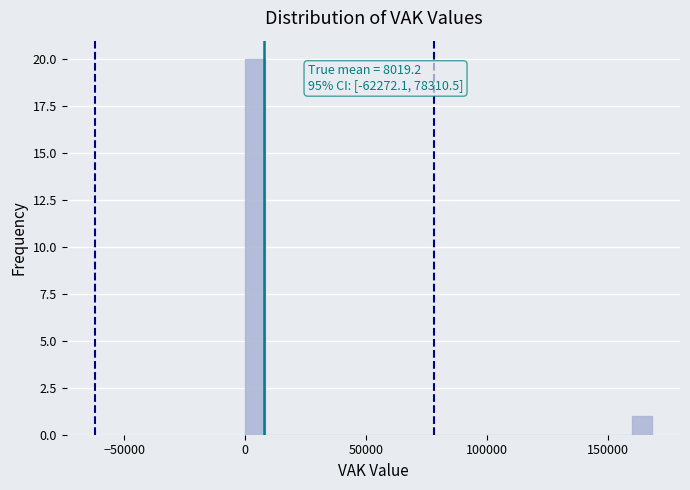

Read against the x-axis, roughly where is the centre of the tallest bar?

5000